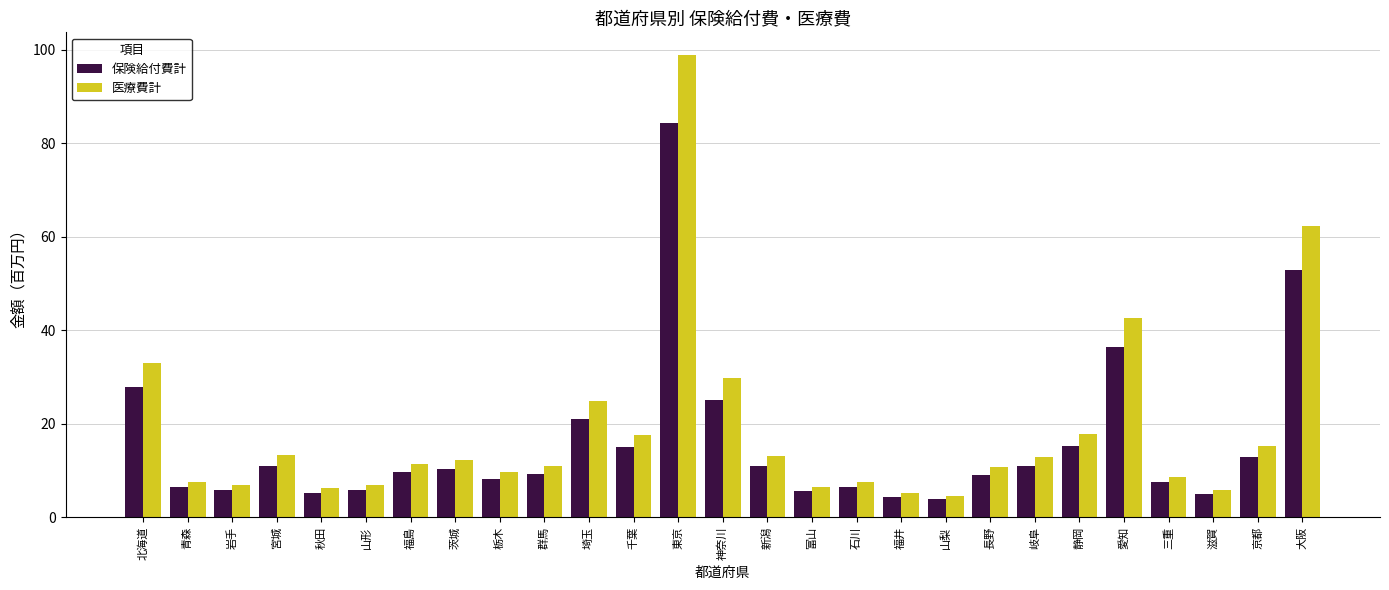

What is the greatest value displayed?

98.8